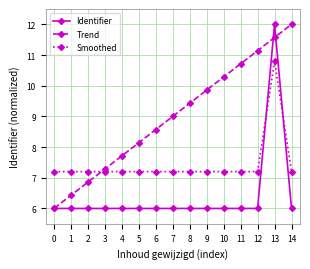

Rank the series at 2 from lowest to highest value.

Identifier, Trend, Smoothed